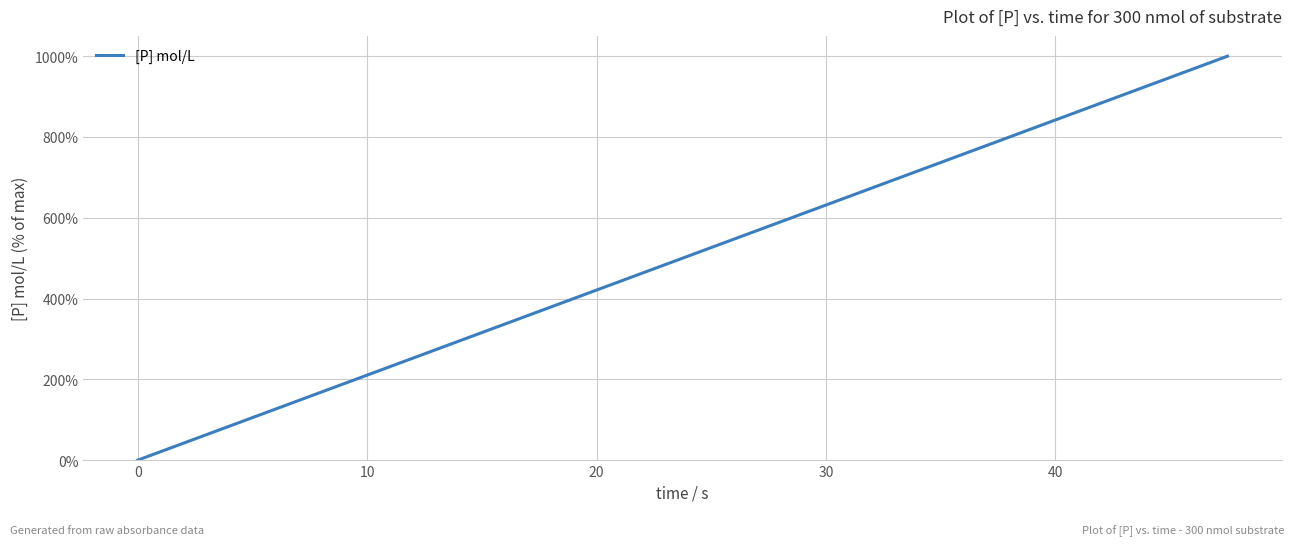

True or false: there are more than 1 points higher than both neighbors.

False